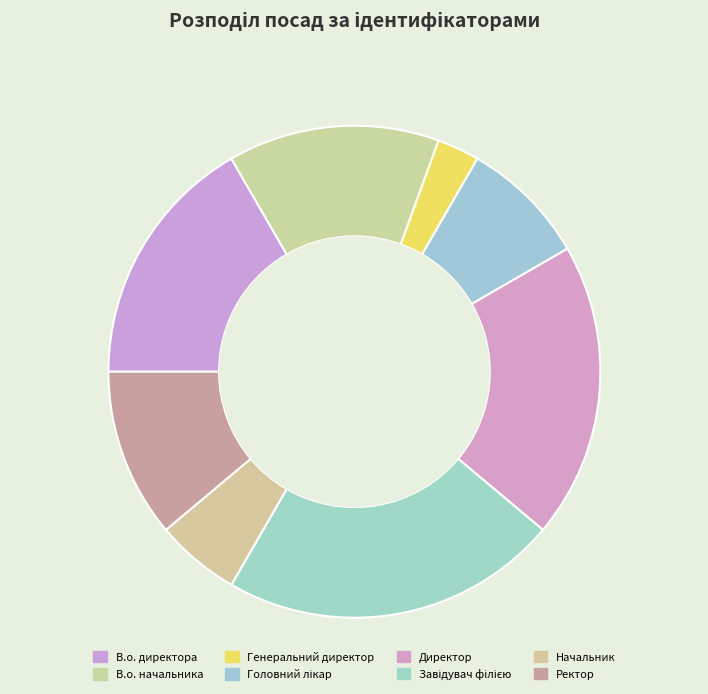

What is the smallest slice in the pie chart?

Генеральний директор